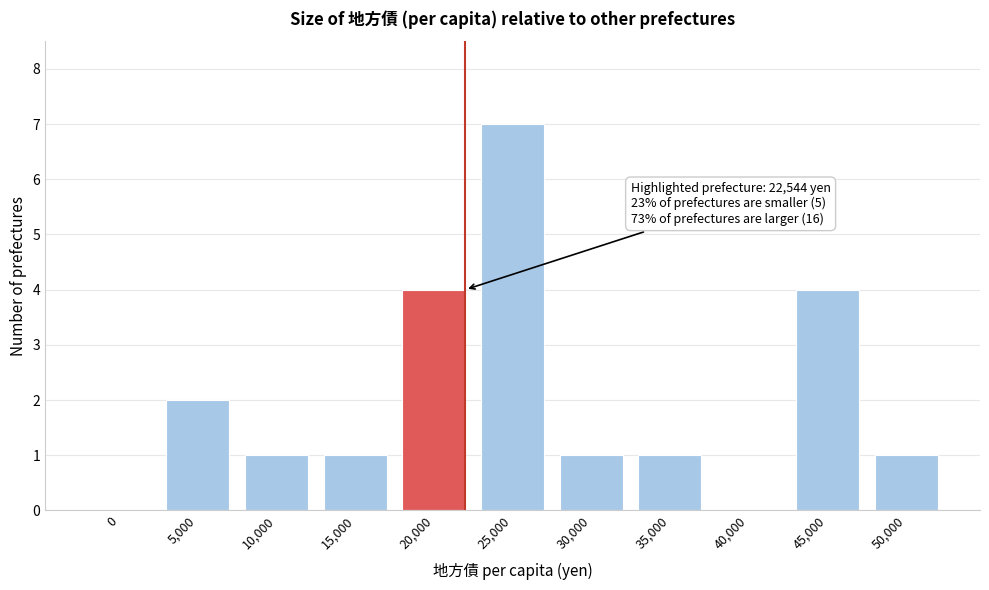

Reading left to right, what are all the values shown in this chart?

0=0	5,000=2	10,000=1	15,000=1	20,000=4	25,000=7	30,000=1	35,000=1	40,000=0	45,000=4	50,000=1